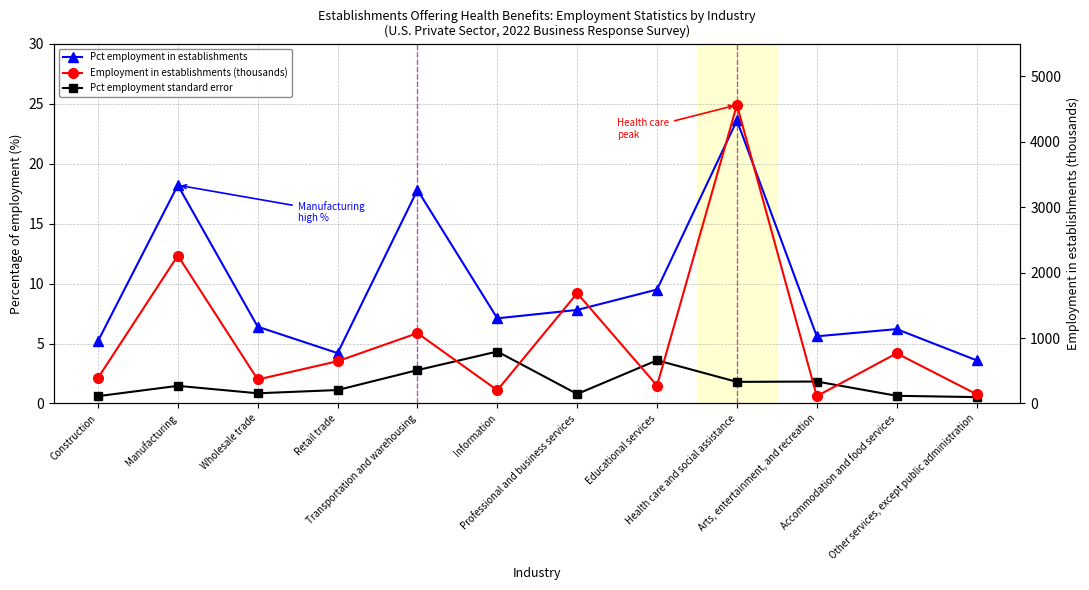

Reading left to right, what are all the values shown in this chart?

Pct employment in establishments: 5.2	18.2	6.4	4.2	17.8	7.1	7.8	9.5	23.6	5.6	6.2	3.6
Pct employment standard error: 0.6	1.5	0.8	1.1	2.8	4.3	0.8	3.6	1.8	1.8	0.6	0.5
Employment in establishments (thousands): 389.5	2260.5	366.5	645.8	1074.8	202.6	1685.2	273.1	4564.0	111.6	766.6	141.9